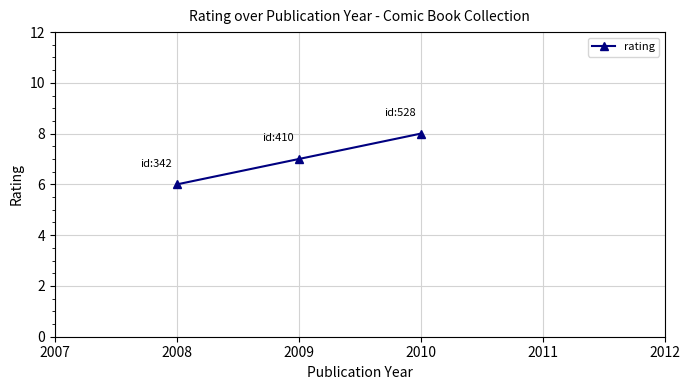

Rank the categories by value from lowest to highest.

2008, 2009, 2010